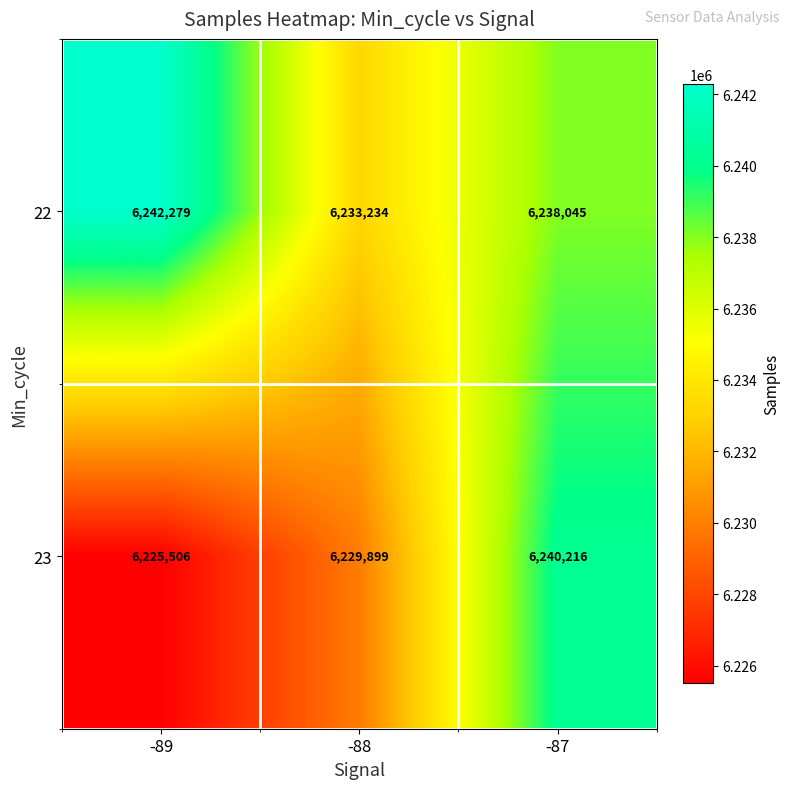

The value of 22 at -89 is 6242279. True or false?

True